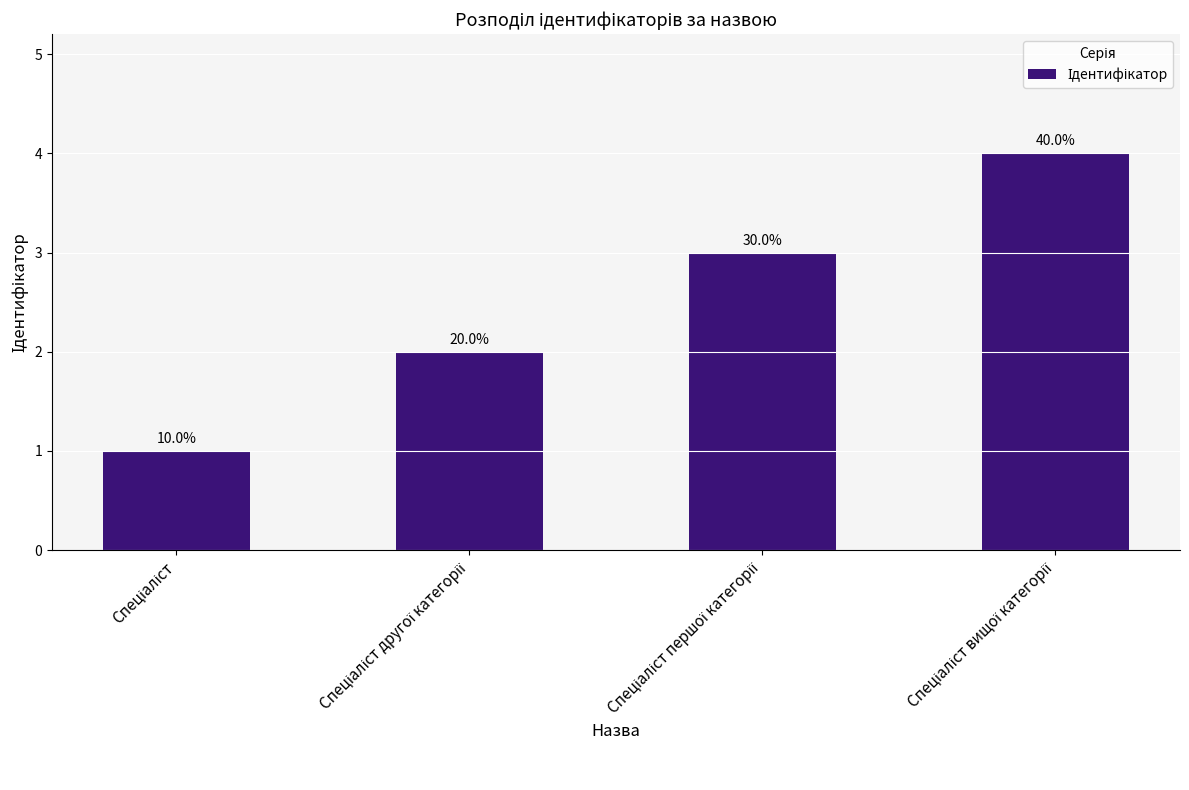

What is the change in value from Спеціаліст to Спеціаліст першої категорії?

+2